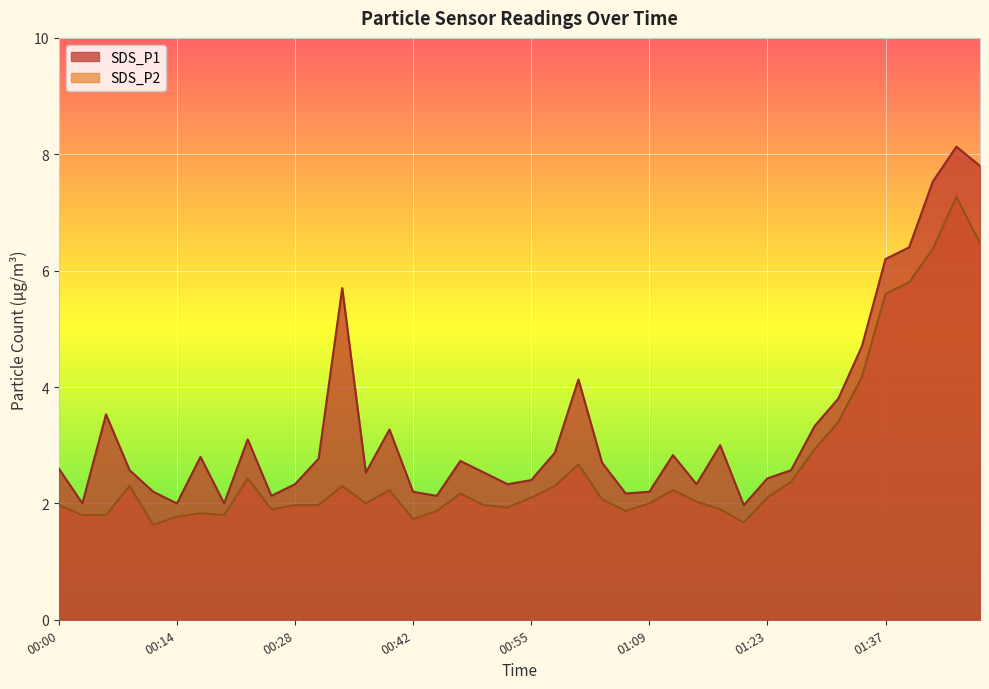

Reading right to left, extract all data points from this chart.

SDS_P1: 01:48=7.8	01:45=8.1	01:42=7.5	01:39=6.4	01:37=6.2	01:34=4.7	01:31=3.8	01:28=3.3	01:26=2.6	01:23=2.4	01:20=2.0	01:18=3.0	01:15=2.3	01:12=2.8	01:09=2.2	01:07=2.2	01:04=2.7	01:01=4.1	00:58=2.9	00:55=2.4	00:53=2.3	00:50=2.5	00:47=2.7	00:44=2.1	00:42=2.2	00:39=3.3	00:36=2.5	00:33=5.7	00:31=2.8	00:28=2.3	00:25=2.1	00:22=3.1	00:20=2.0	00:17=2.8	00:14=2.0	00:11=2.2	00:09=2.6	00:06=3.5	00:03=2.0	00:00=2.6
SDS_P2: 01:48=6.5	01:45=7.3	01:42=6.4	01:39=5.8	01:37=5.6	01:34=4.2	01:31=3.4	01:28=2.9	01:26=2.4	01:23=2.1	01:20=1.7	01:18=1.9	01:15=2.0	01:12=2.2	01:09=2.0	01:07=1.9	01:04=2.1	01:01=2.7	00:58=2.3	00:55=2.1	00:53=1.9	00:50=2.0	00:47=2.2	00:44=1.9	00:42=1.7	00:39=2.2	00:36=2.0	00:33=2.3	00:31=2.0	00:28=2.0	00:25=1.9	00:22=2.4	00:20=1.8	00:17=1.8	00:14=1.8	00:11=1.6	00:09=2.3	00:06=1.8	00:03=1.8	00:00=2.0